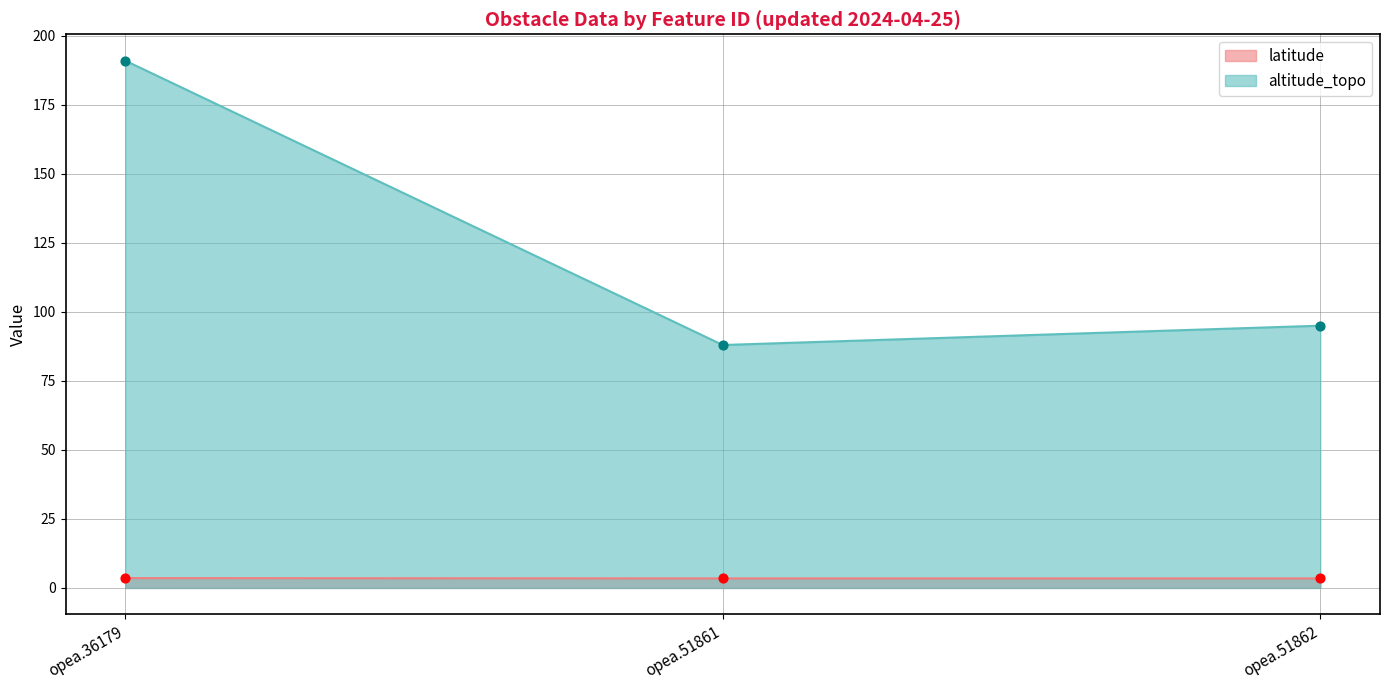

At which category is the sum across all series the highest?

opea.36179